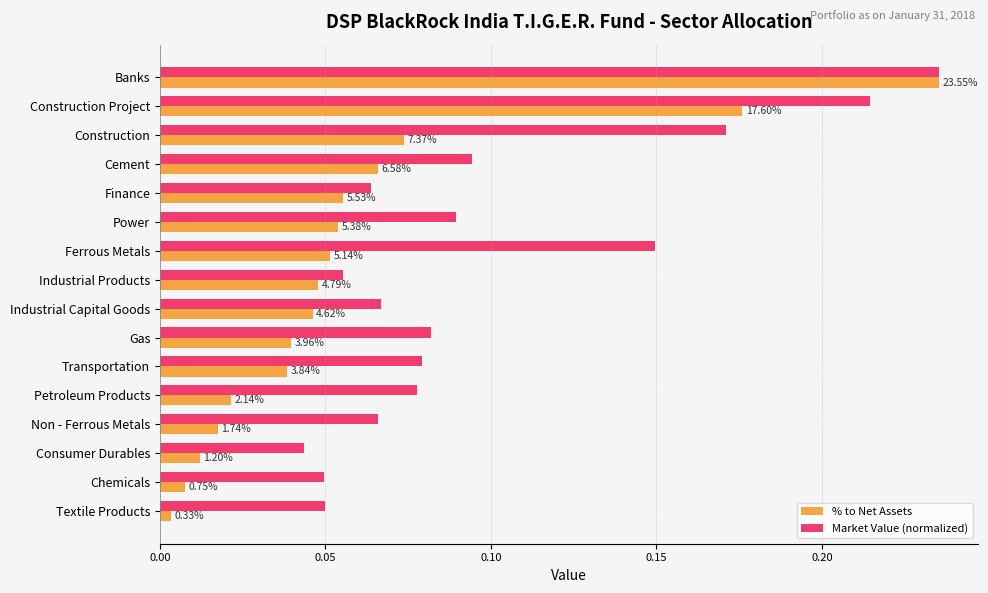

What are all the series names shown in the legend?

% to Net Assets, Market Value (normalized)